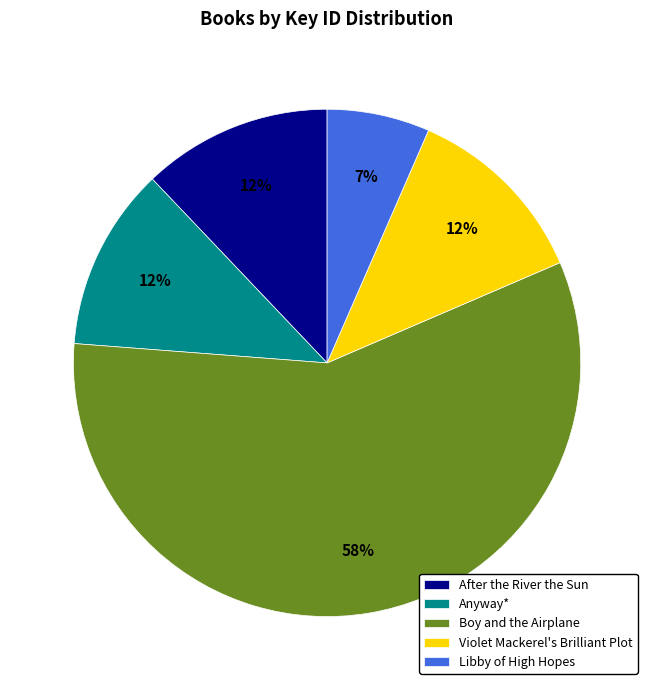

Does Boy and the Airplane represent more than half of the total?

Yes